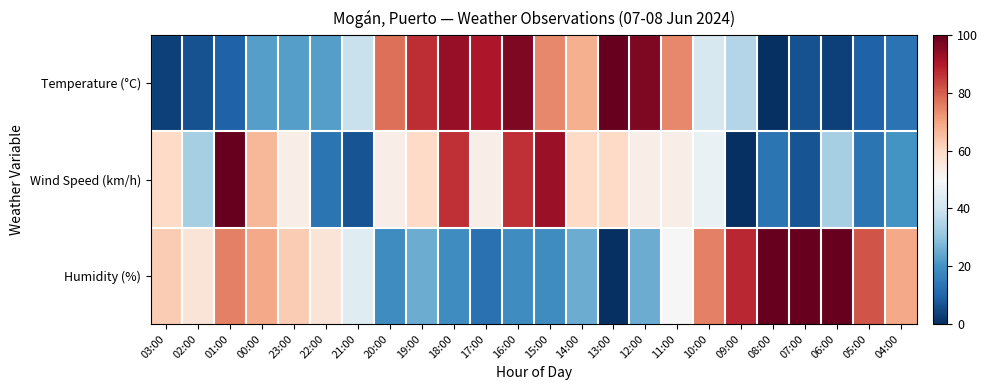

Which series has the widest spread of values?

Temperature (°C)